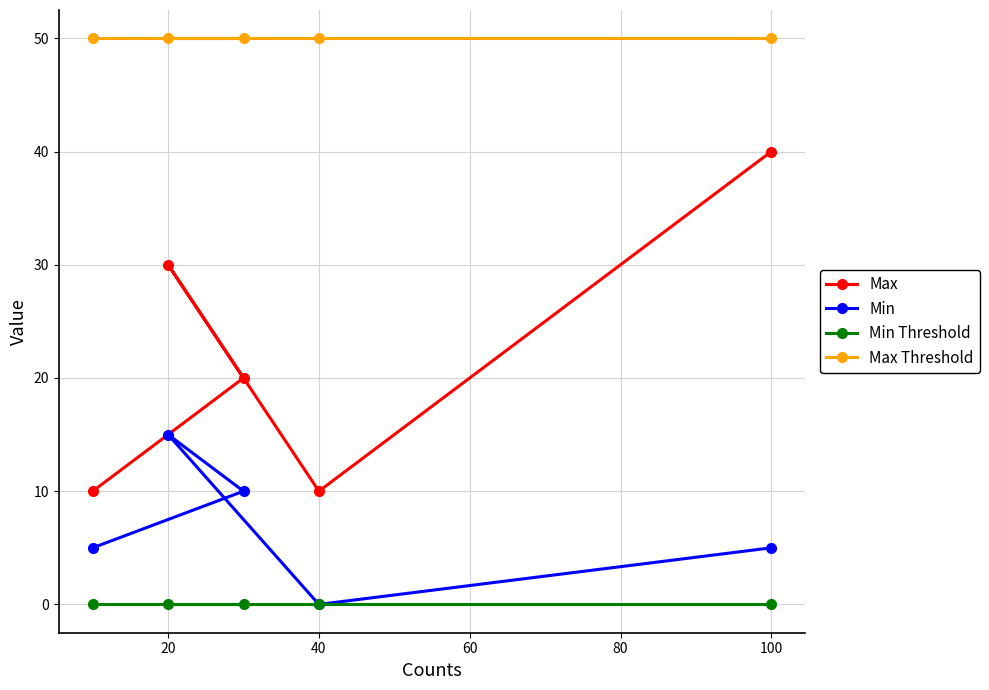

Count the Max values in the range 10 to 30.

4